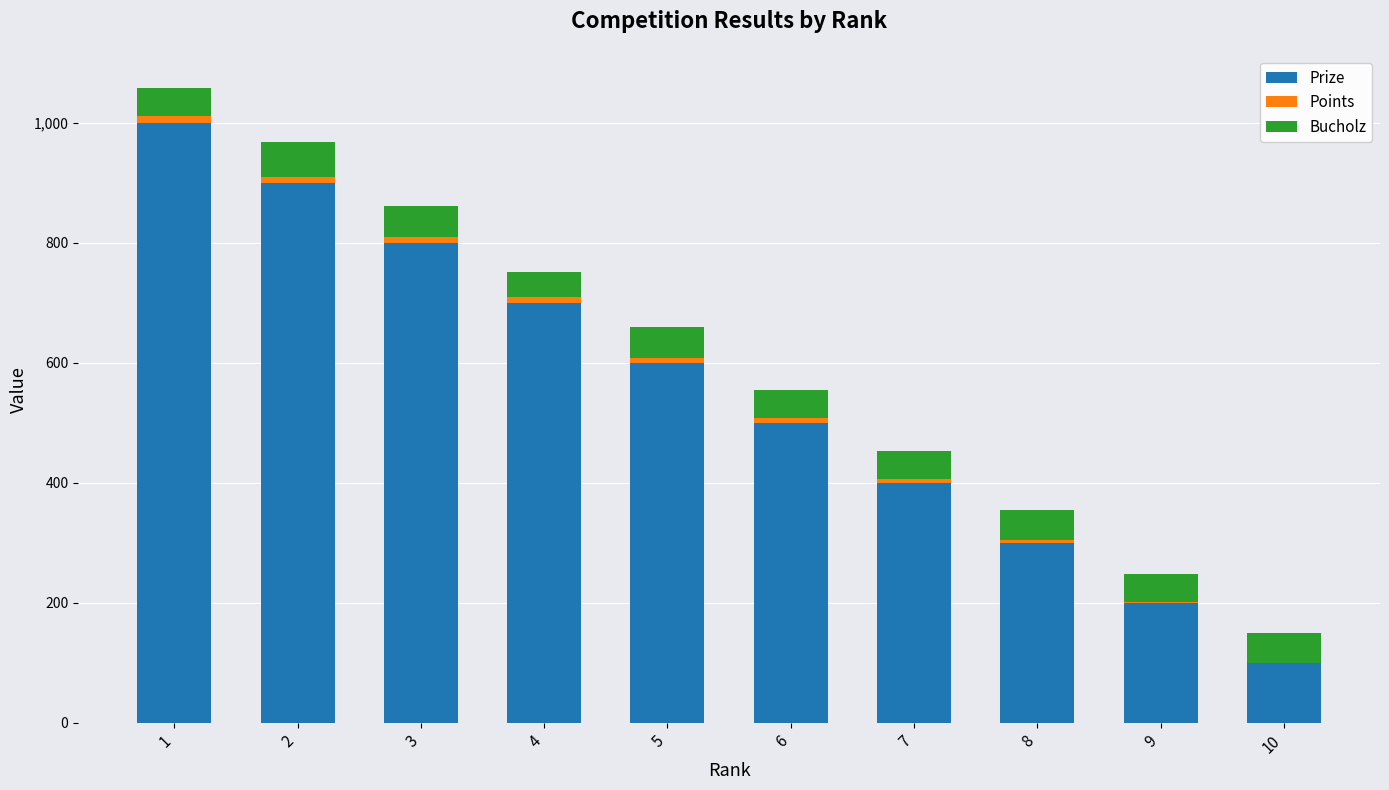

The value of Prize at 2 is 1409. True or false?

False